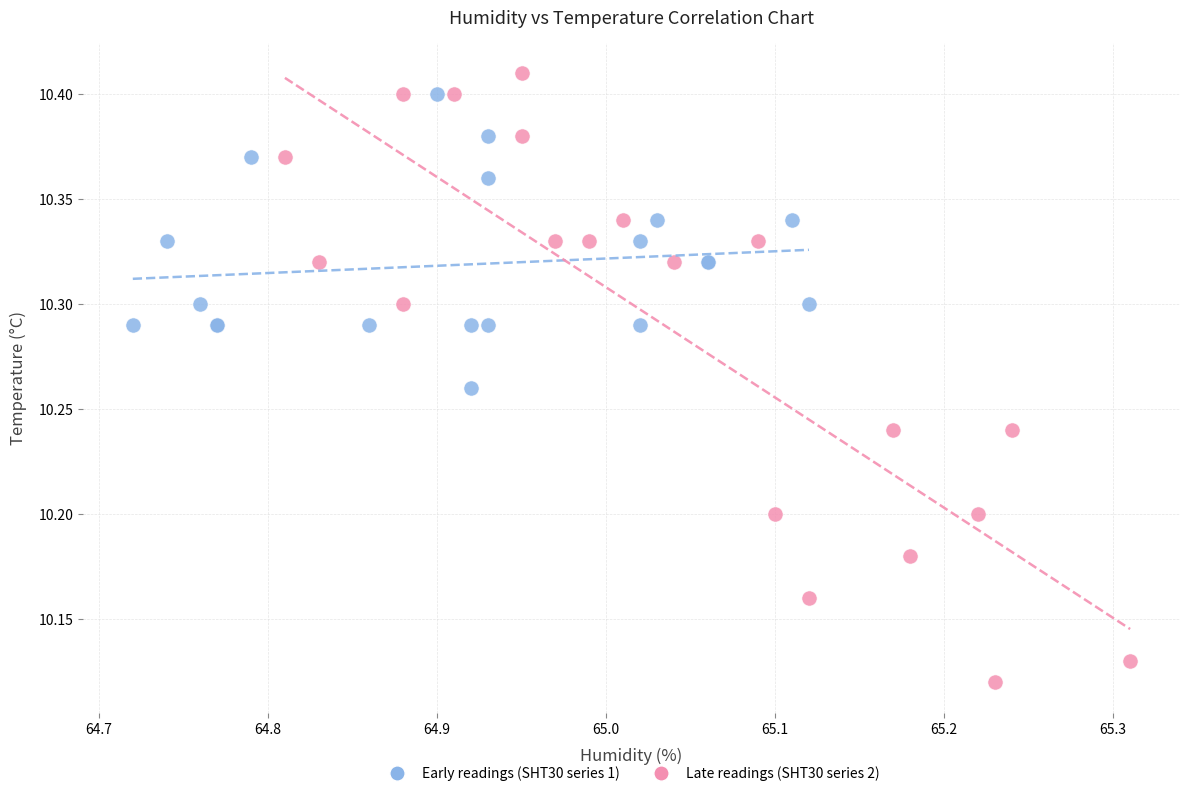

Which series contains the lowest Y value?

Late readings (SHT30 series 2)